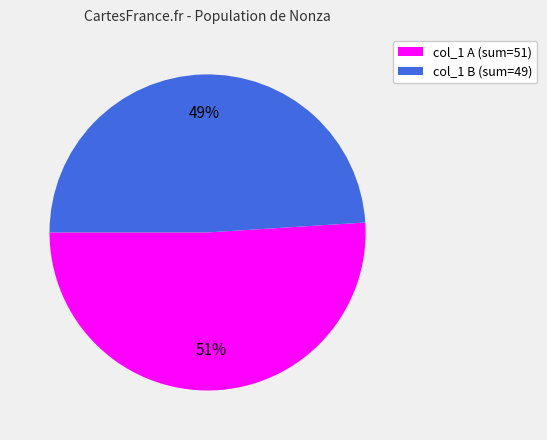

Which category has the smallest portion of the pie?

col_1 B (sum=49)